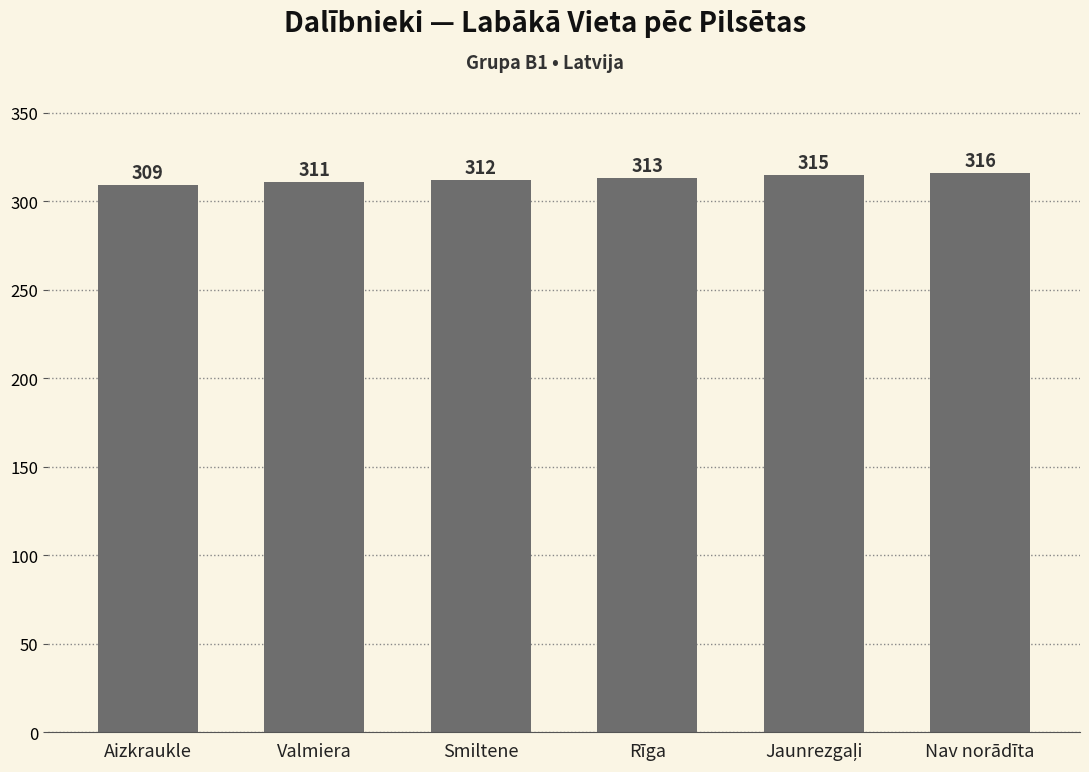

Reading left to right, transcribe all the data shown in this chart.

309	311	312	313	315	316